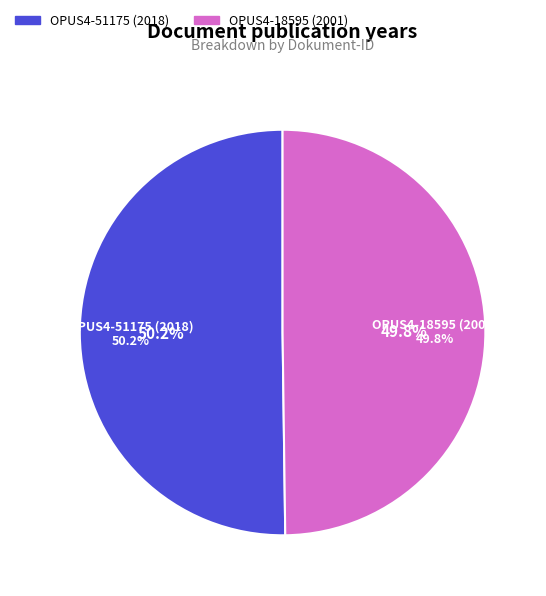

Is OPUS4-51175 (2018) the majority of the pie?

Yes